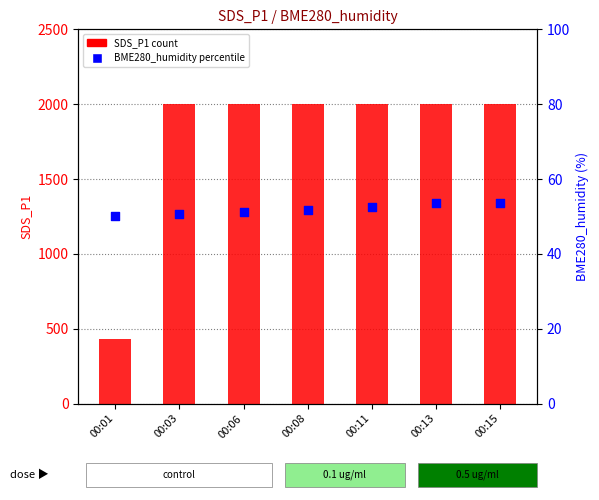

Is the value of BME280_humidity at 00:15 greater than the value of SDS_P1 at 00:11?

No